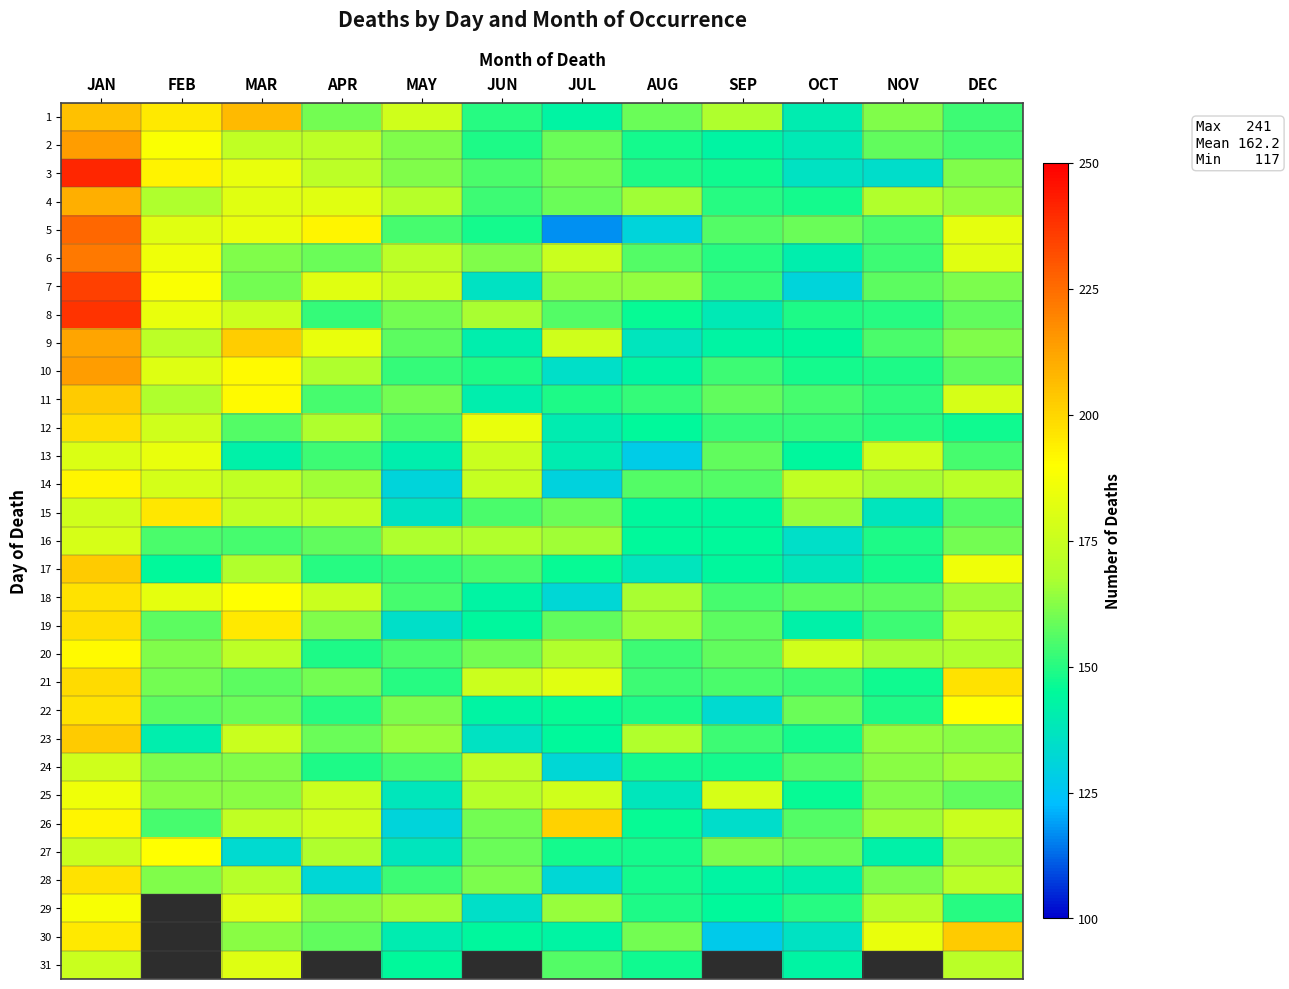

What is the difference between the second highest and minimum values in the 24 series?

40.0